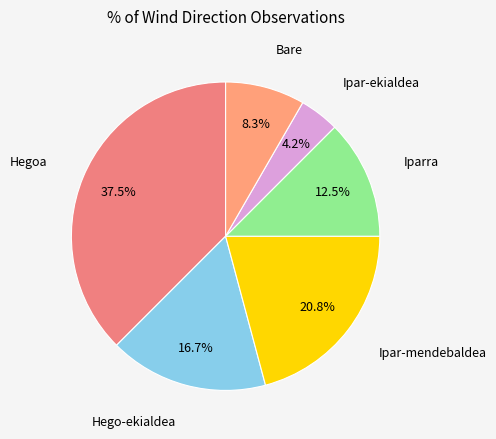

Count the number of slices in the pie.

6